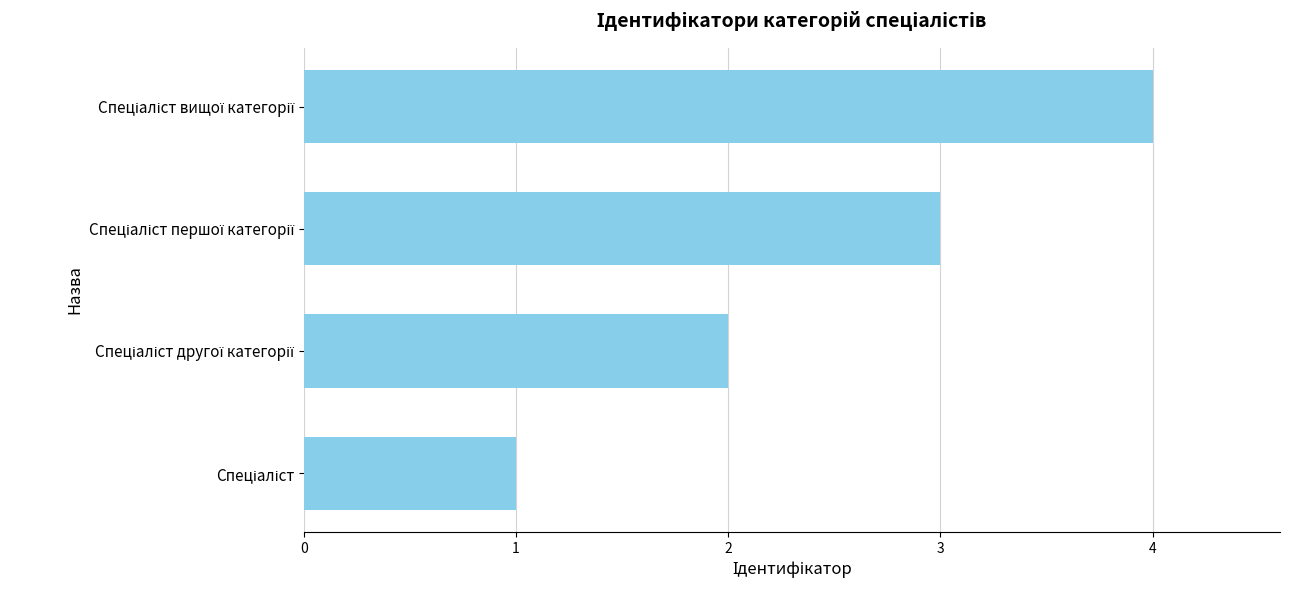

What is the difference between the maximum and minimum values?

3